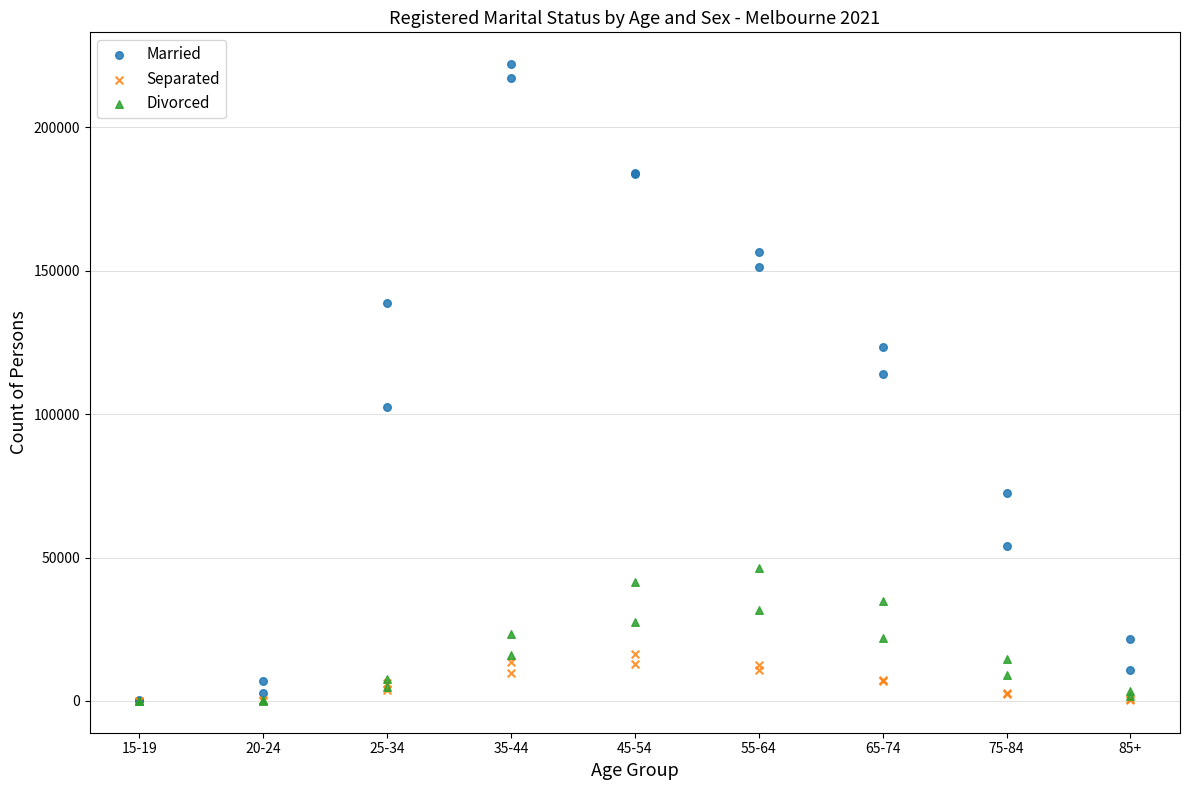

Across all series, what Y value is closest to 111015?

114084